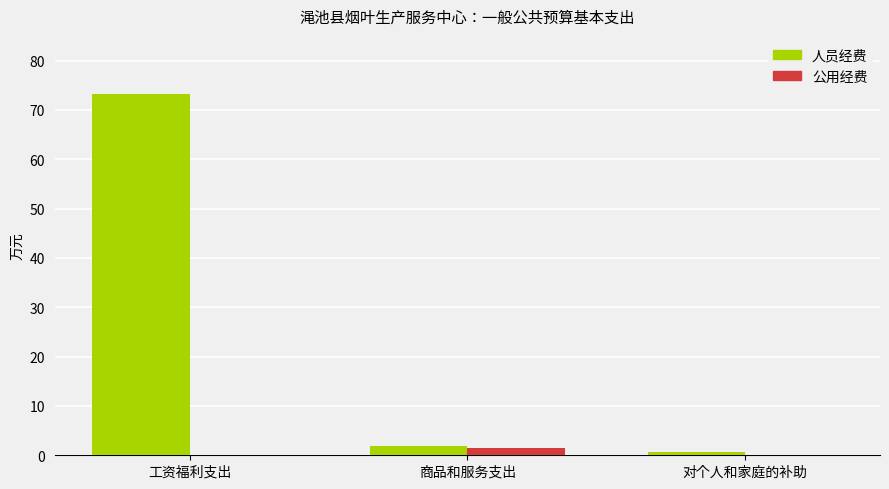

What is the average value of the 公用经费 series?

0.5